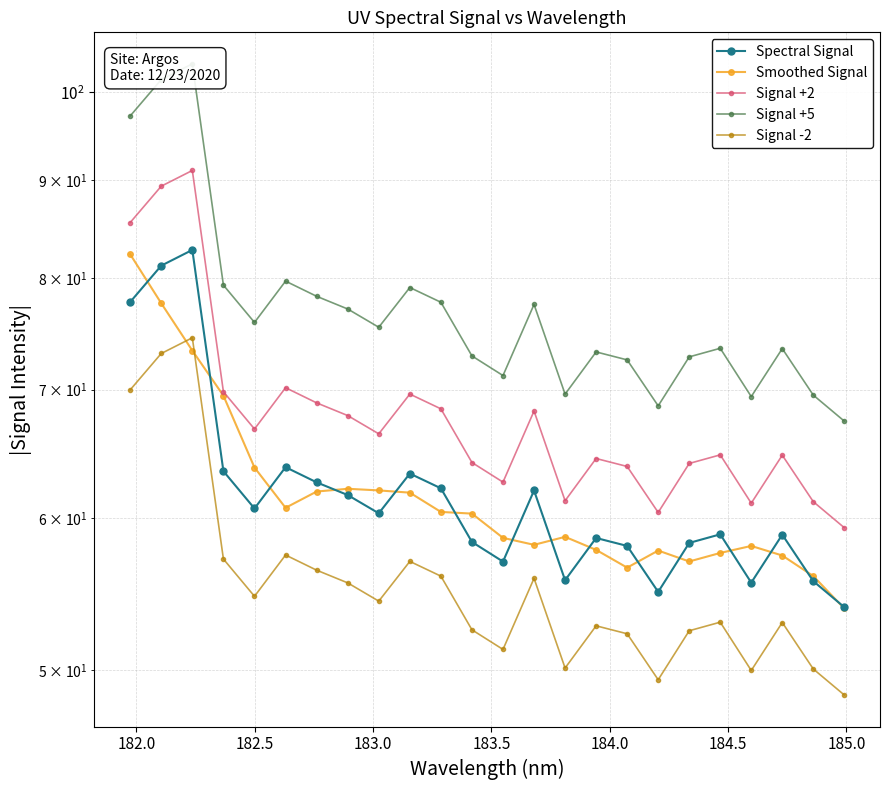

What is the difference between the second highest and second lowest values in the Signal +5 series?

32.9